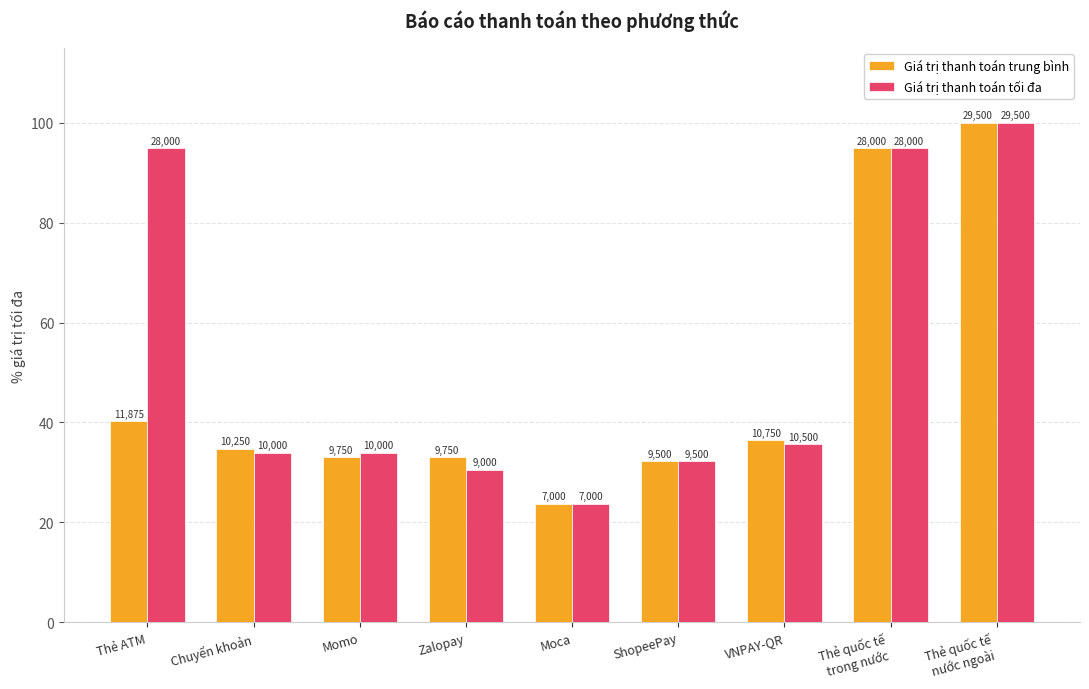

The value of Giá trị thanh toán trung bình at ShopeePay is 10.0. True or false?

False